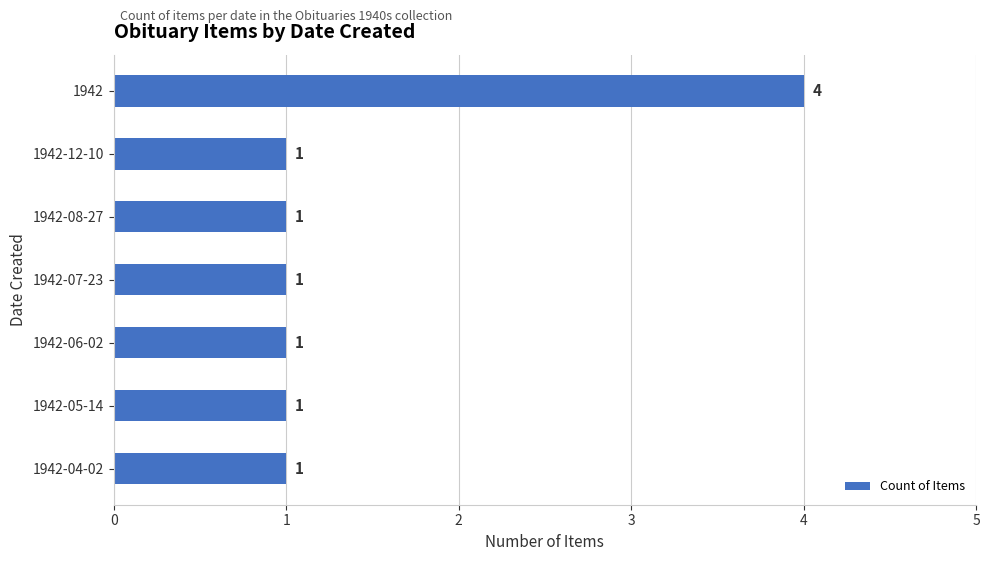

The value at 1942 is 1. True or false?

False